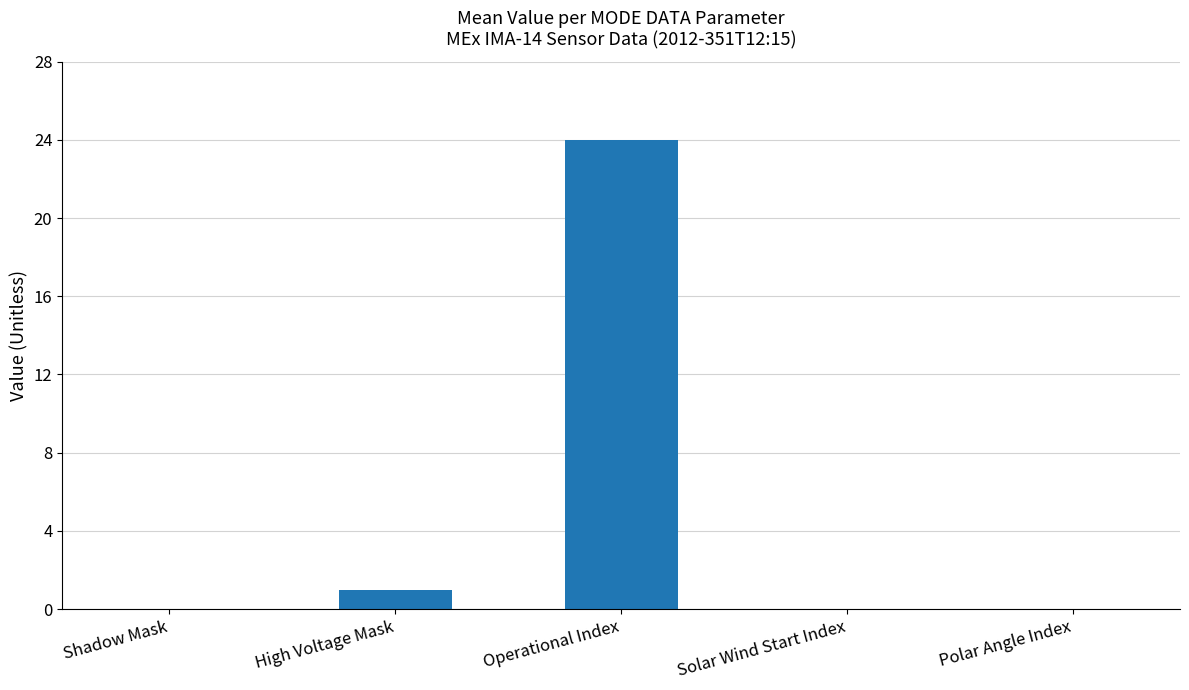

The value at Solar Wind Start Index is 12. True or false?

False